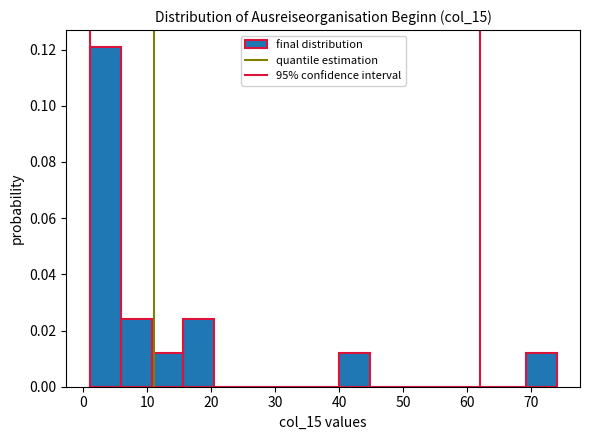

Reading left to right, transcribe this chart: for each bar, give the range it covers on the x-axis and its height. Neither the bar edges nor the heights are printed on the chart, so give them approximately, as read against the axes.

1 to 6: 0.120
6 to 11: 0.024
11 to 16: 0.012
16 to 20: 0.024
20 to 25: 0
25 to 30: 0
30 to 35: 0
35 to 40: 0
40 to 45: 0.012
45 to 50: 0
50 to 55: 0
55 to 59: 0
59 to 64: 0
64 to 69: 0
69 to 74: 0.012